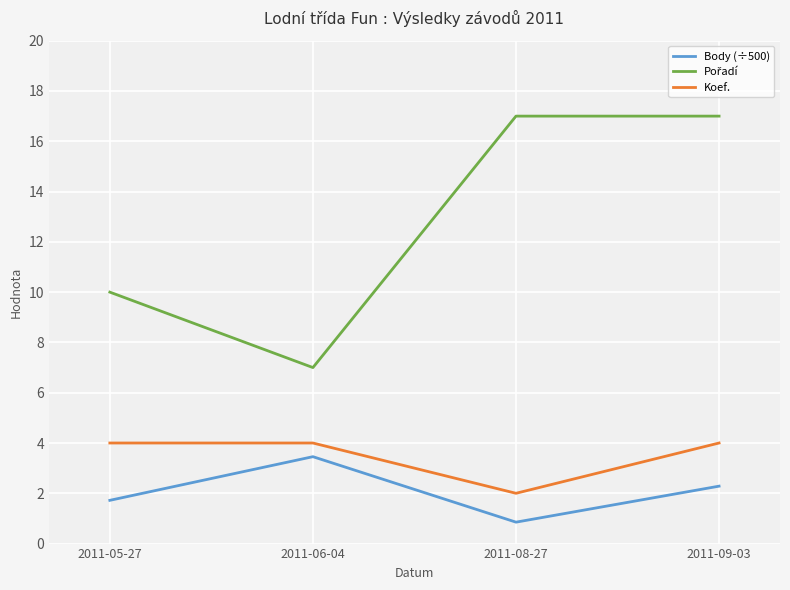

The Koef. series shows 2.4 at 2011-09-03. True or false?

False